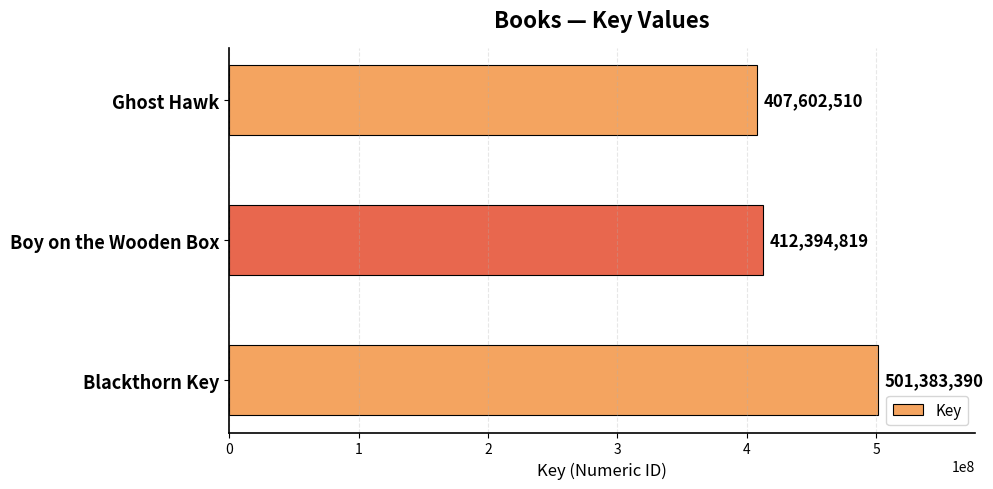

How many values are below 412394819?

1